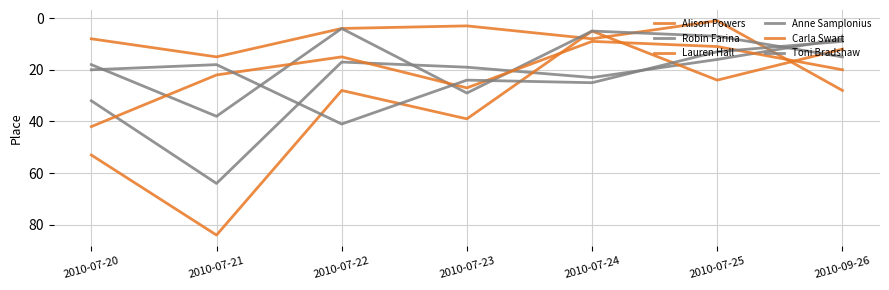

At which category does Carla Swart reach its first local peak?

2010-07-23